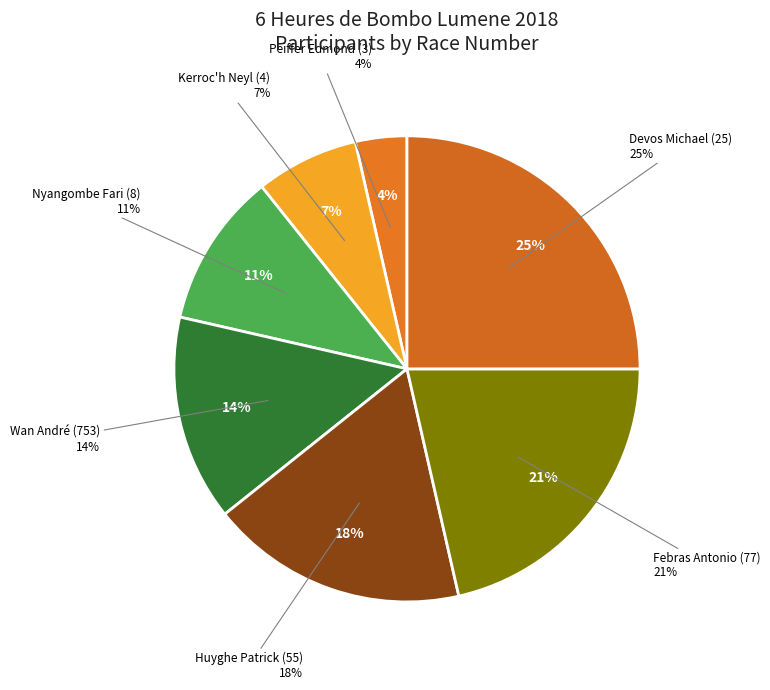

What is the change in value from Nyangombe Fari (8) to Febras Antonio (77)?

+3